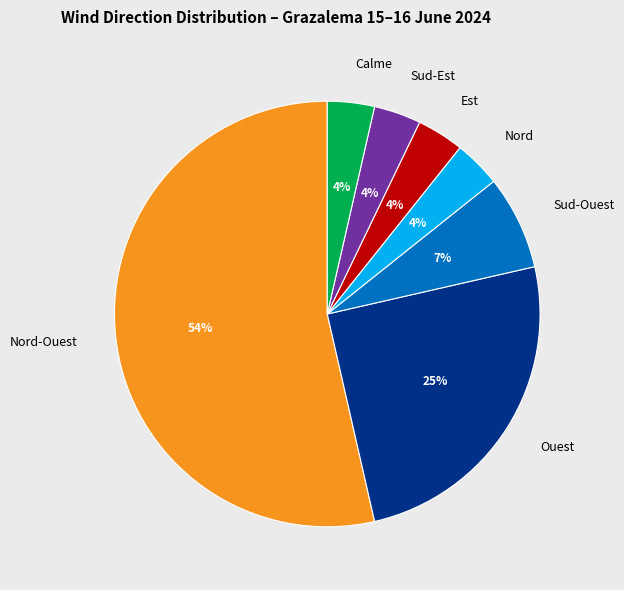

Which slice is the largest?

Nord-Ouest